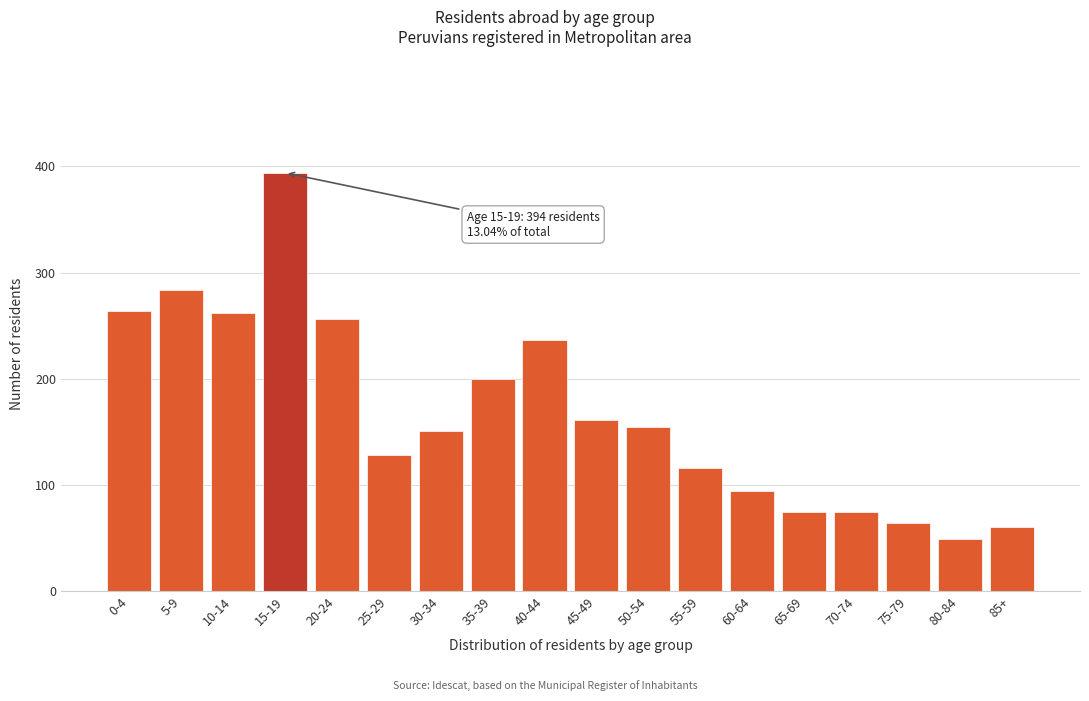

Reading left to right, list all the values displayed in this chart.

0-4=264	5-9=284	10-14=262	15-19=394	20-24=256	25-29=128	30-34=151	35-39=200	40-44=236	45-49=161	50-54=154	55-59=116	60-64=94	65-69=74	70-74=74	75-79=64	80-84=49	85+=60